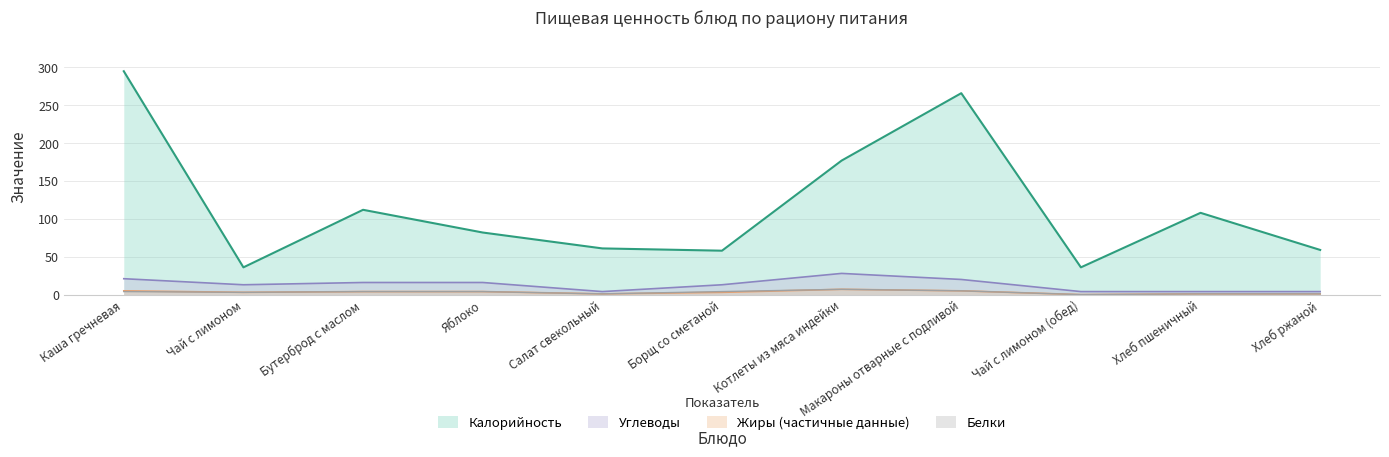

Is the value of Белки at Чай с лимоном (обед) greater than the value of Углеводы at Котлеты из мяса индейки?

No